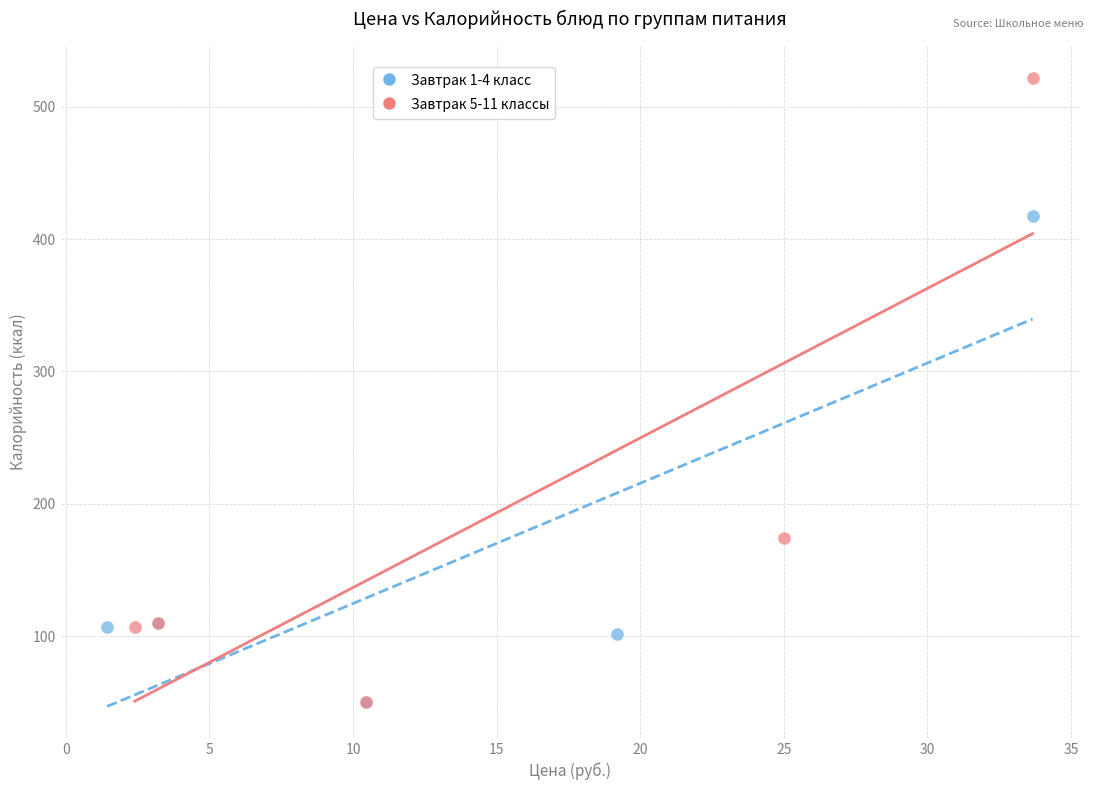

What are all the series names shown in the legend?

Завтрак 1-4 класс, Завтрак 5-11 классы